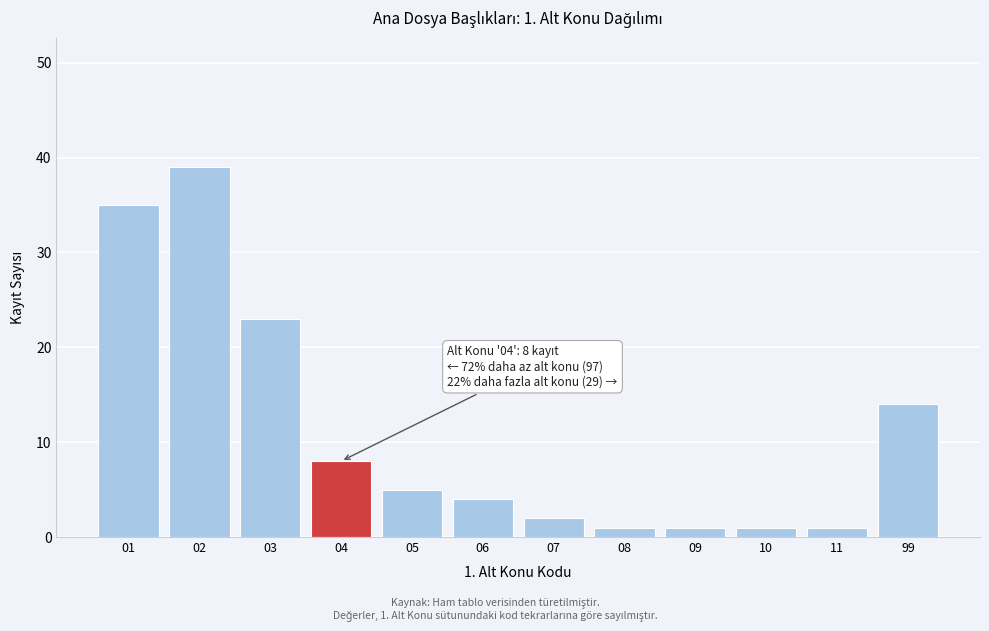

Reading left to right, what are all the values shown in this chart?

35	39	23	8	5	4	2	1	1	1	1	14